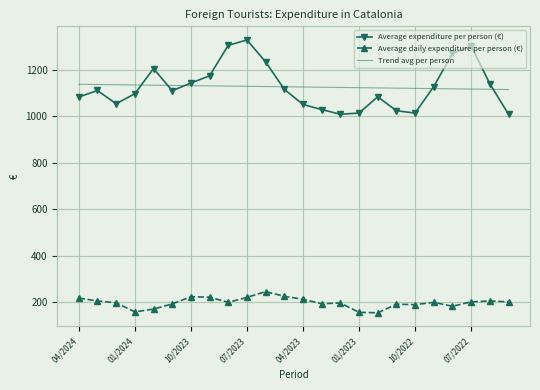

Which series ends up on top after the final intersection of Trend avg per person and Average expenditure per person (€)?

Trend avg per person